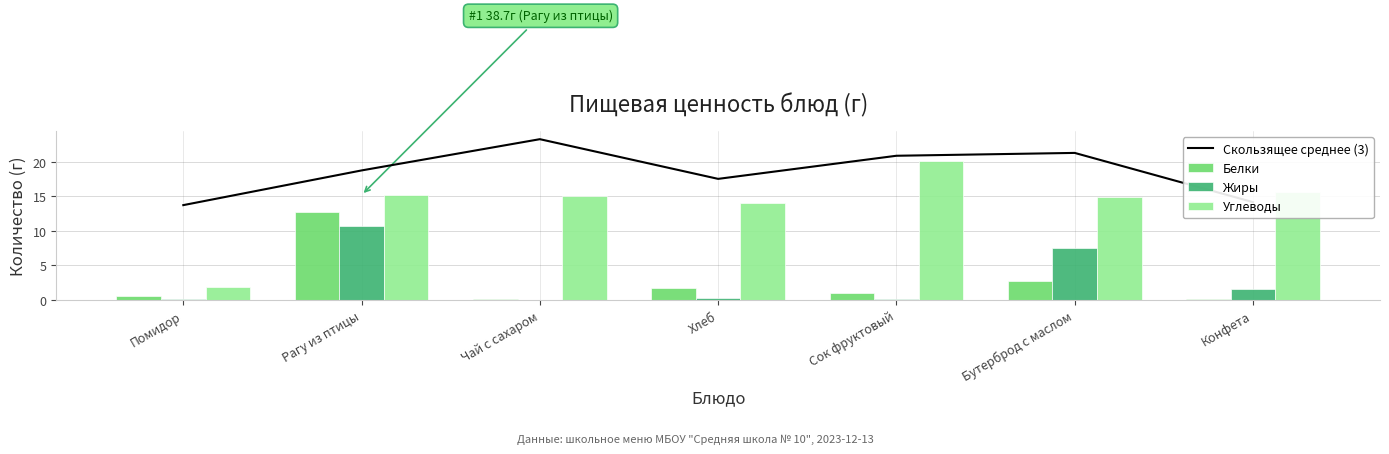

What is the lowest value of the Скользящее среднее (3) series?

13.7